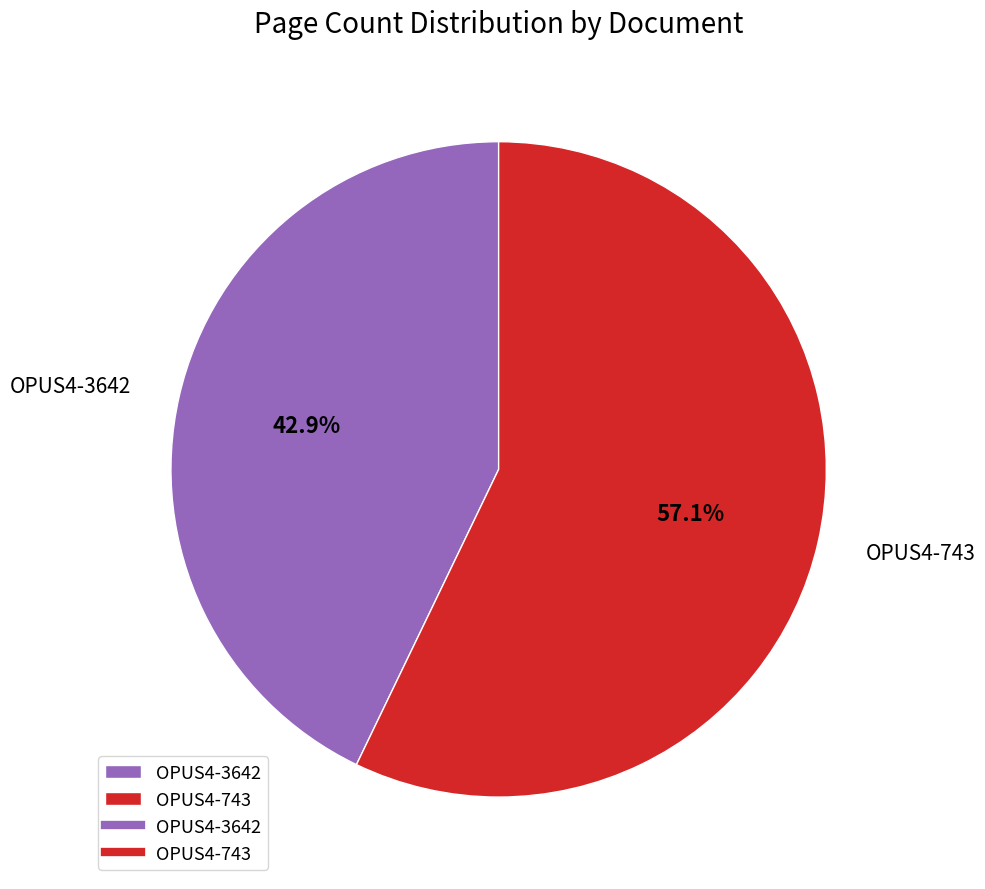

Is the sum of OPUS4-3642 and OPUS4-743 greater than half?

Yes